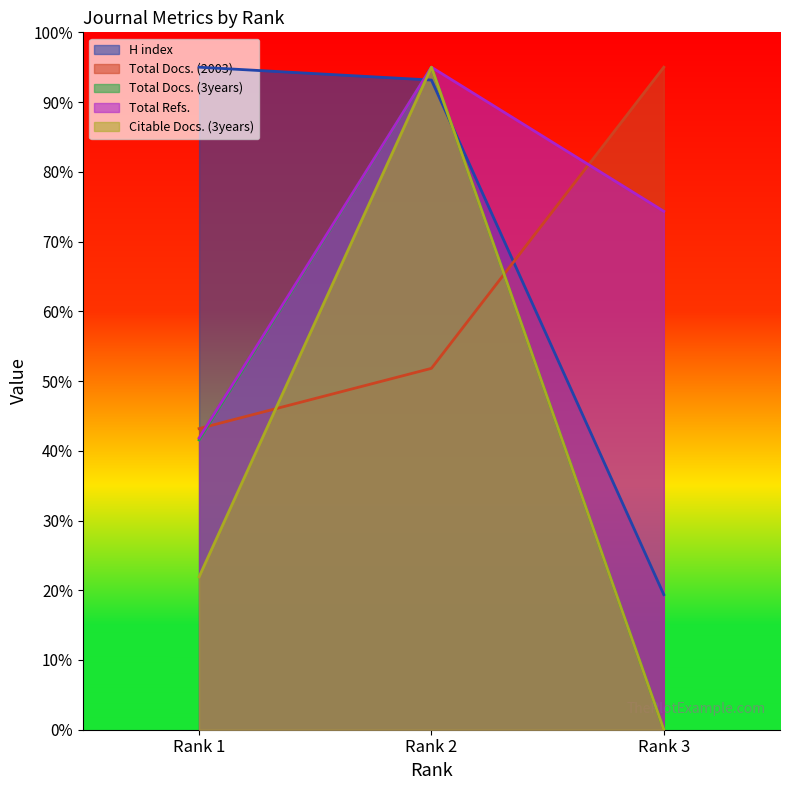

What is the difference between the Citable Docs. (3years) values at Rank 1 and Rank 3?

21.9